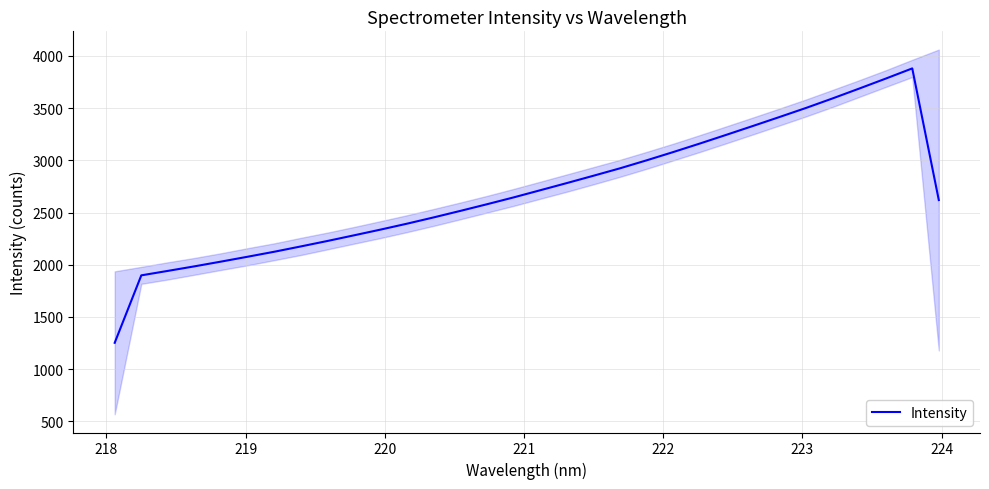

What is the highest value of the Intensity series?

3880.5